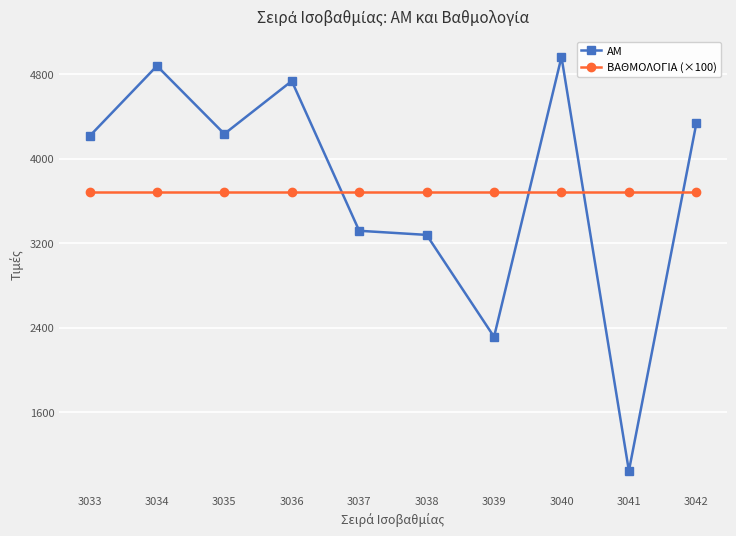

At which category is the sum across all series the highest?

3040